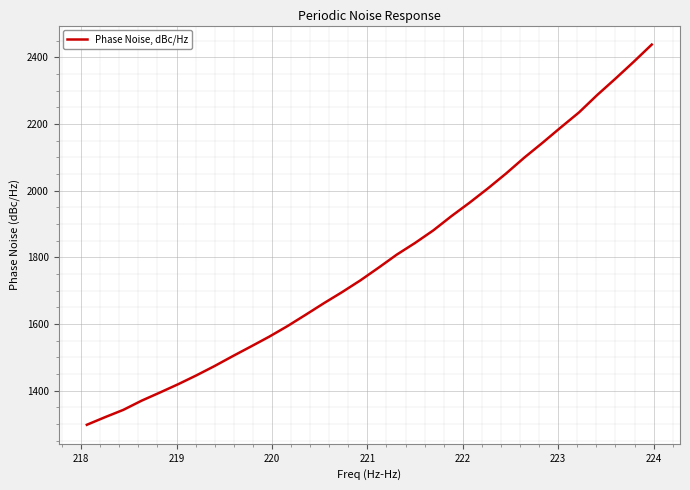

What is the difference between the maximum and minimum values?

1140.9